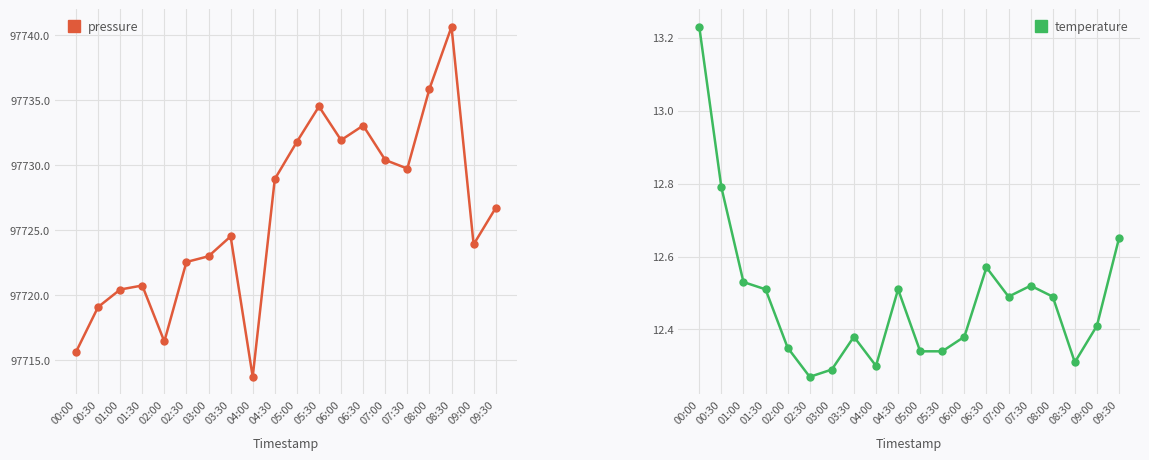

Is it true that pressure equals 97730.4 at 07:00?

True